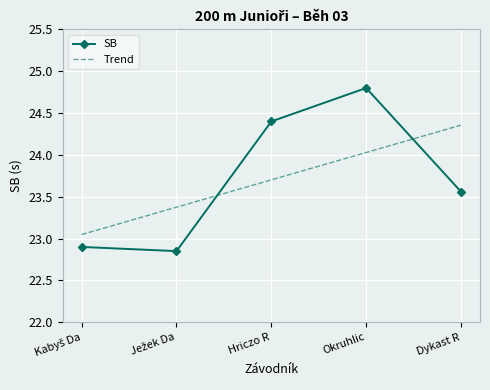

Count the SB values in the range 22 to 24.

3